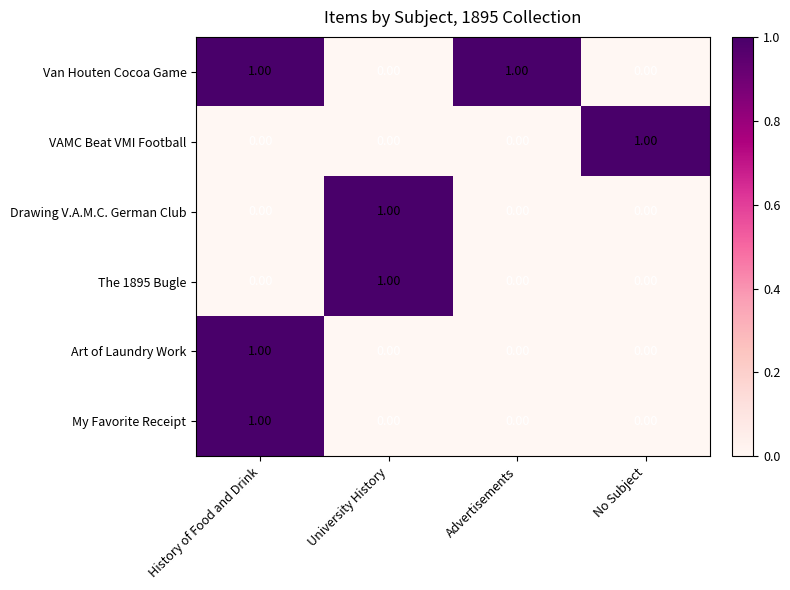

At which category is the sum across all series the highest?

History of Food and Drink